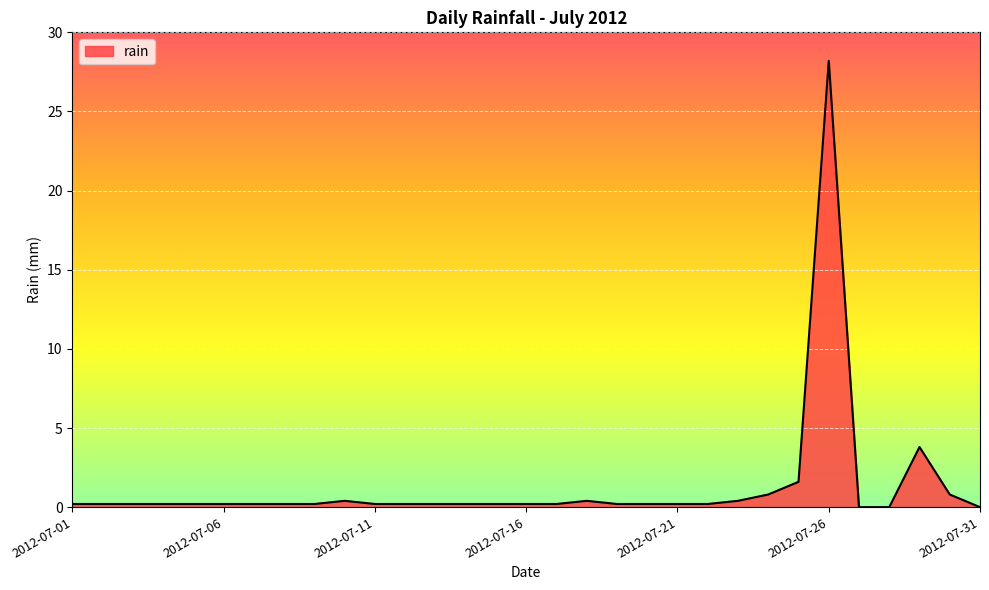

What is the greatest value displayed?

28.2